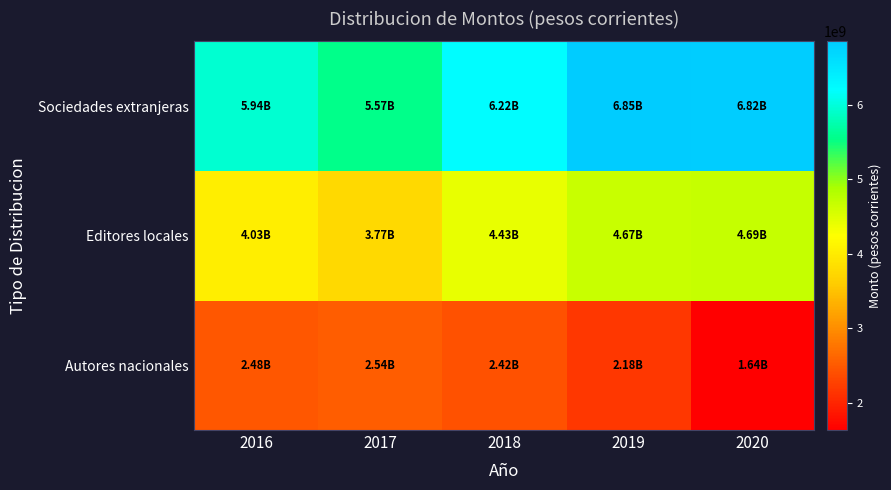

What is the difference between the highest and lowest values at 2018?

3800171606